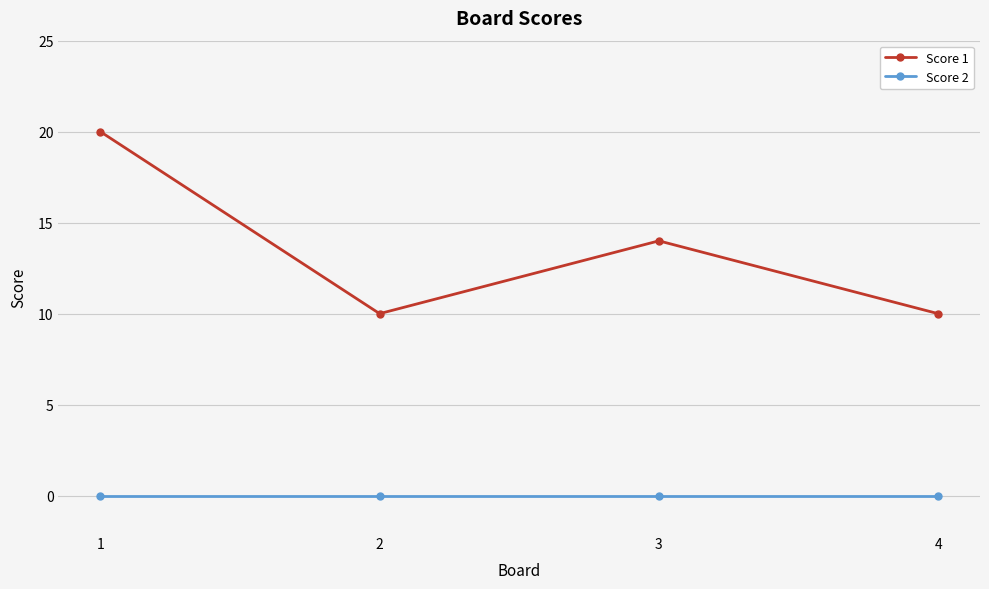

Count the number of data series in this chart.

2